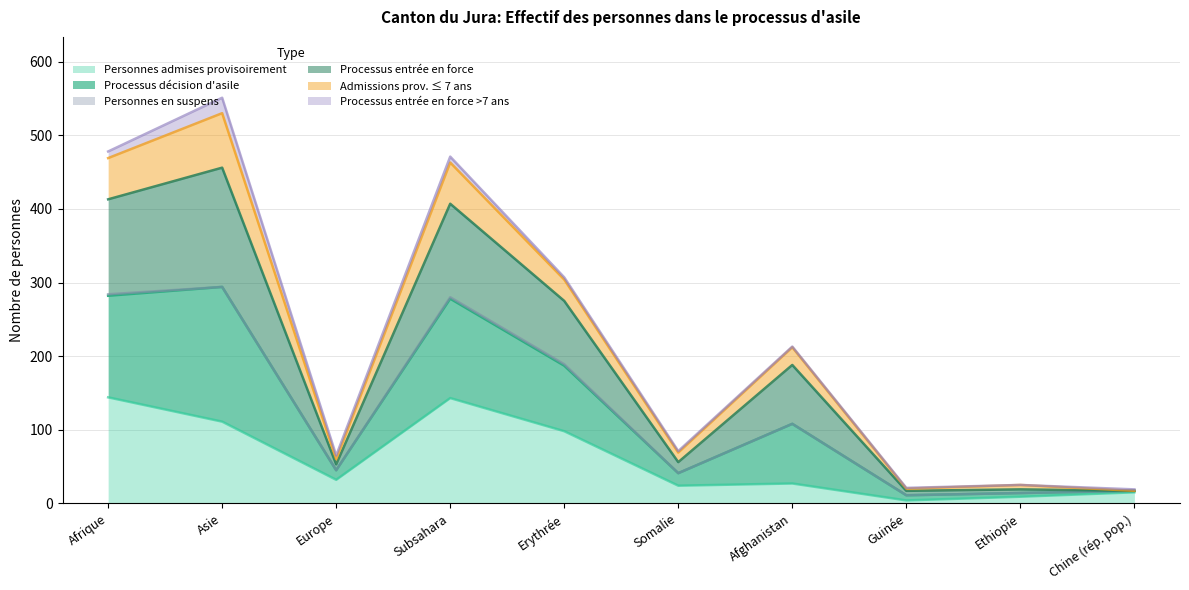

Is the value of Admissions prov. ≤ 7 ans at Afrique greater than the value of Personnes admises provisoirement at Ethiopie?

Yes